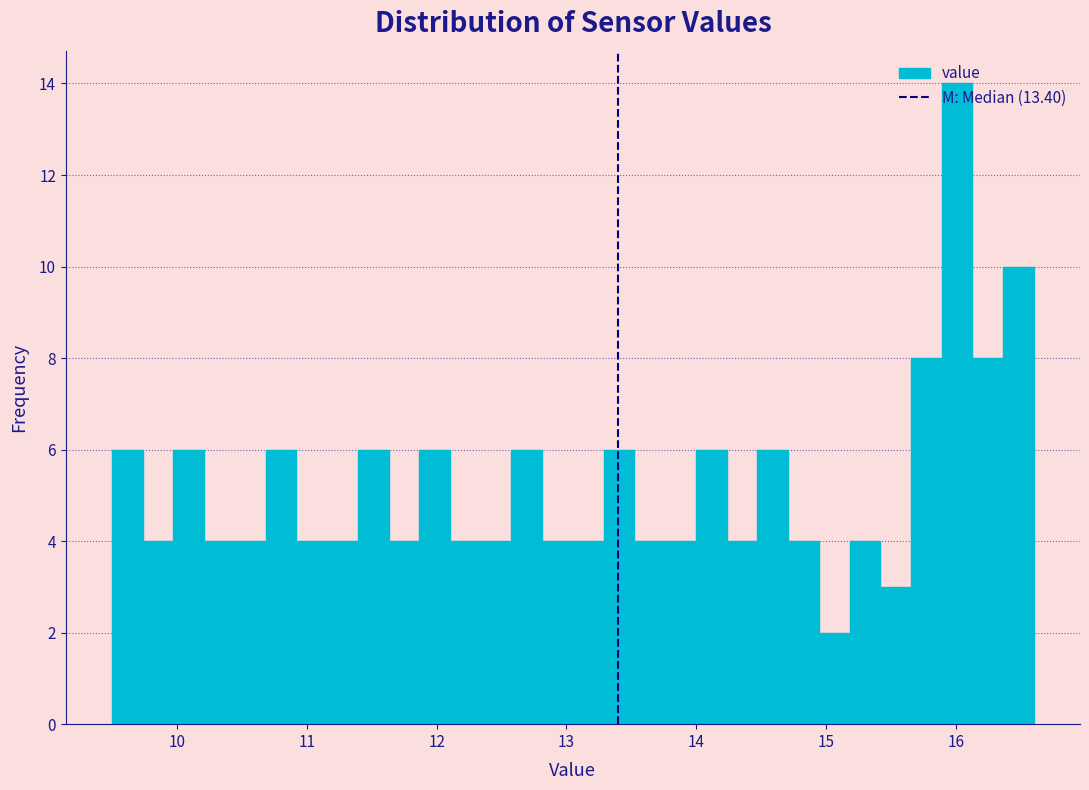

Read against the x-axis, roughly where is the centre of the tallest bar?

16.0